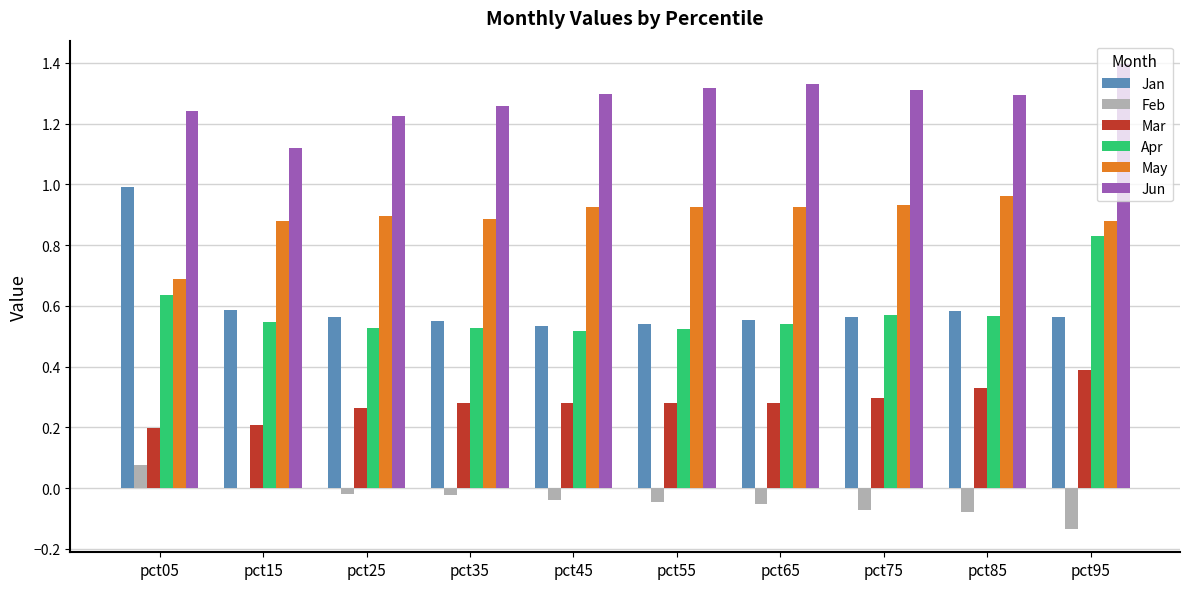

Is the value of Jan at pct75 greater than the value of Mar at pct45?

Yes